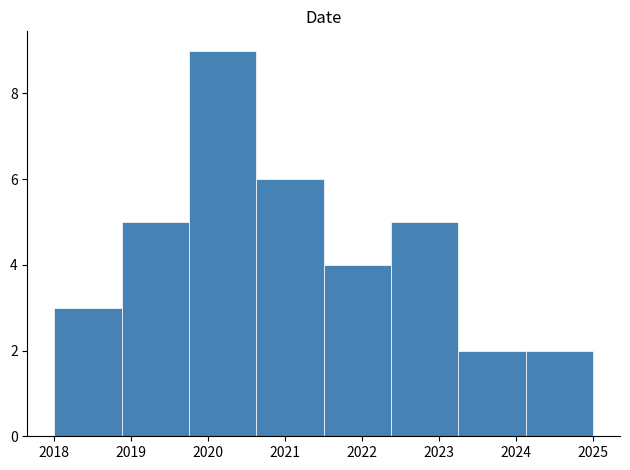

What is the height of the bar covering 2022.4 to 2023.3 on the x-axis? Neither the bar edges nor the heights are printed on the chart, so give them approximately, as read against the axes.

5